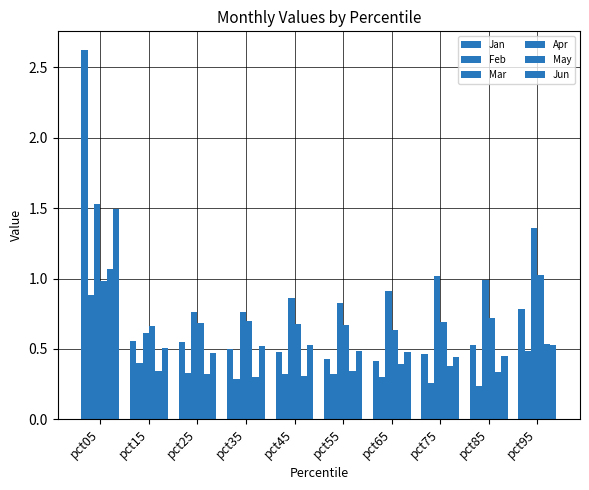

Count the number of categories in the chart.

10